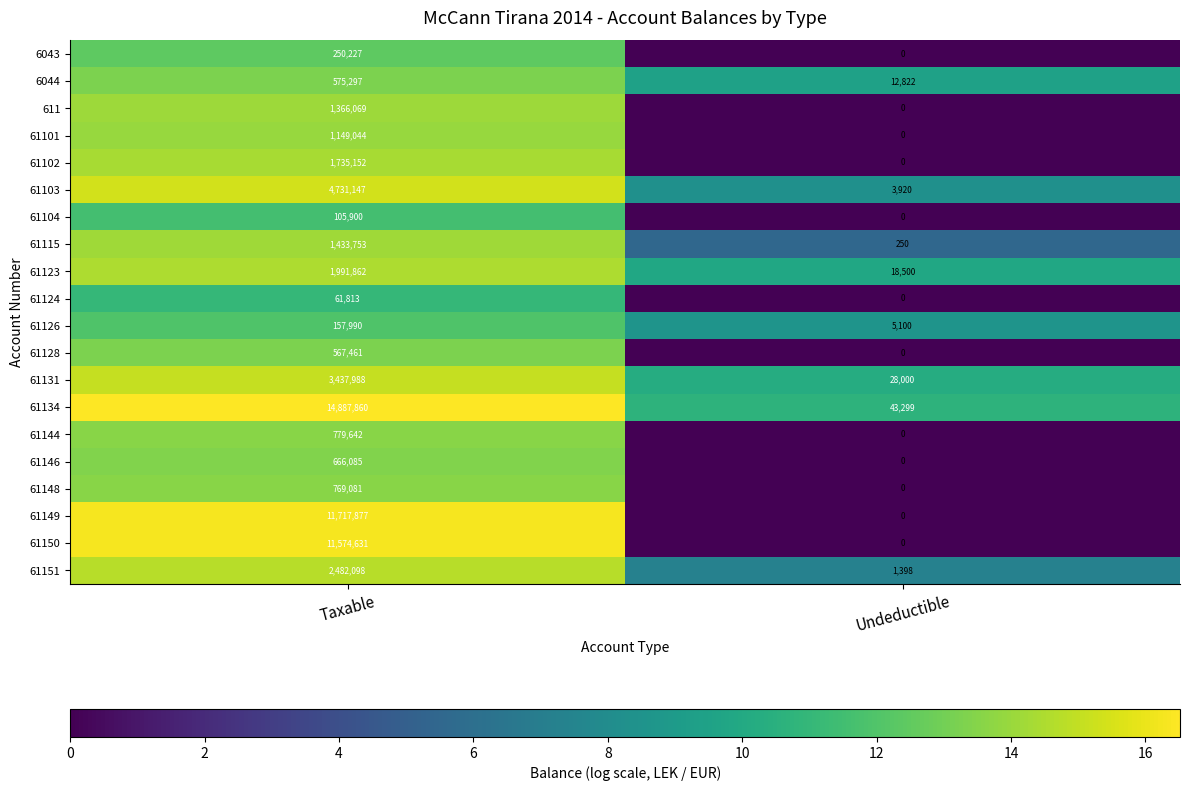

What is the sum of the 61150 values at Taxable and Undeductible?

11574631